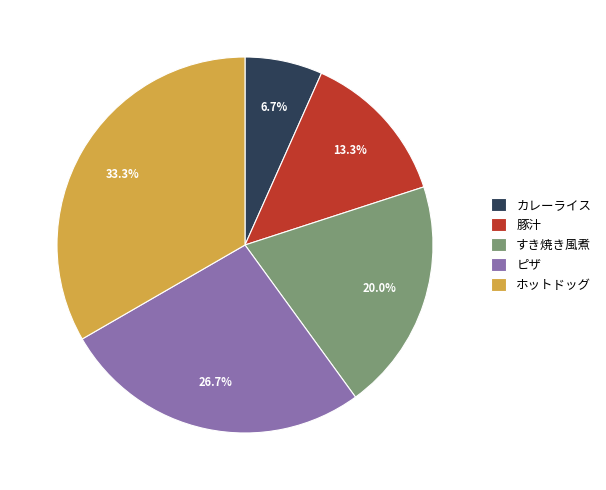

Rank the categories by value from lowest to highest.

カレーライス, 豚汁, すき焼き風煮, ピザ, ホットドッグ